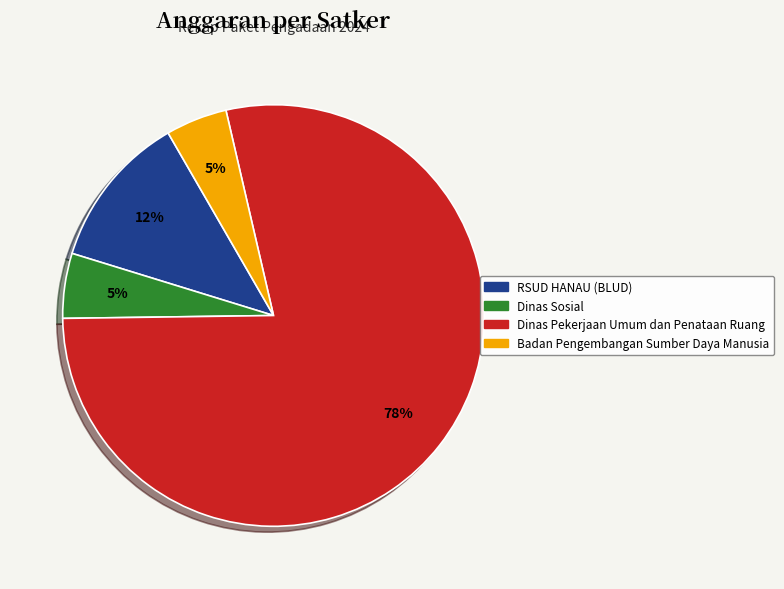

To the nearest percent, what is the average slice percentage?

25%